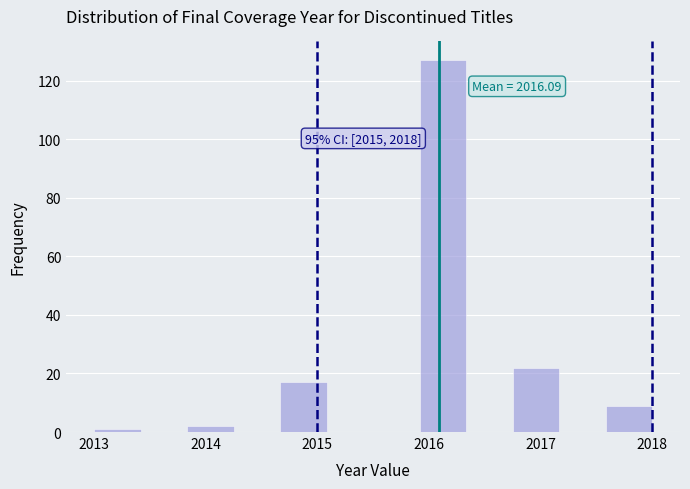

Over which range of the x-axis is the bar tallest?

2015.9 to 2016.3